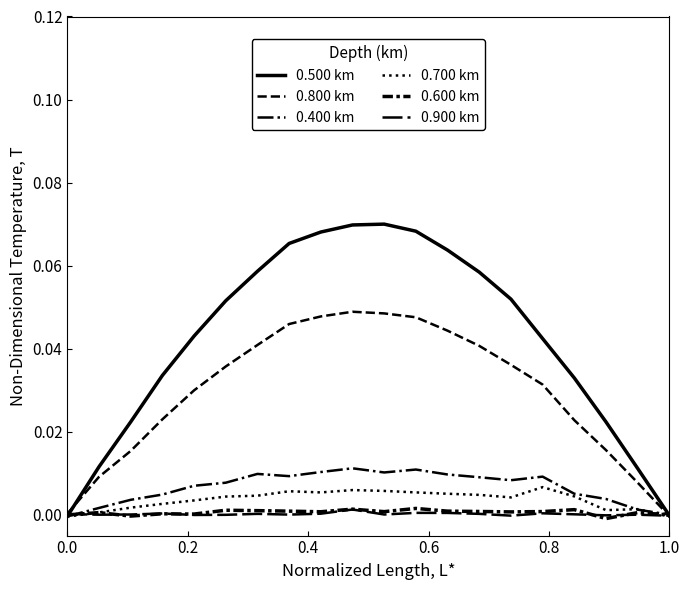

Is this an area chart (filled region under the line)?

No